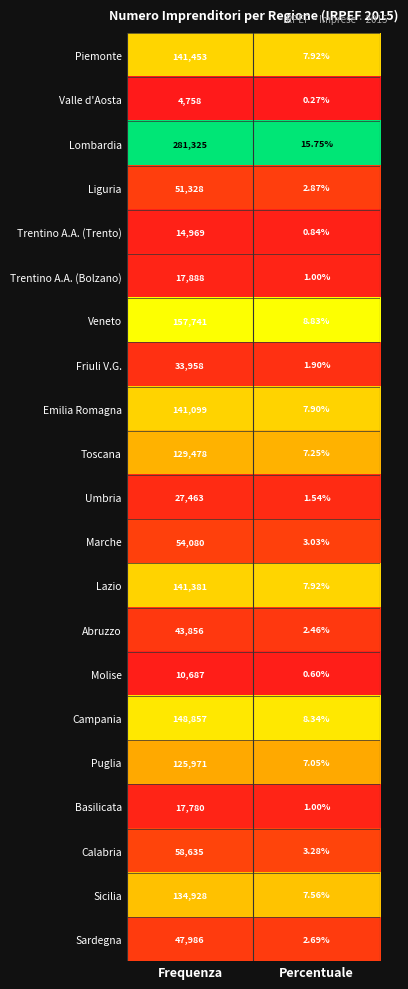

Between Frequenza and Percentuale, which series saw the biggest shift?

Lombardia